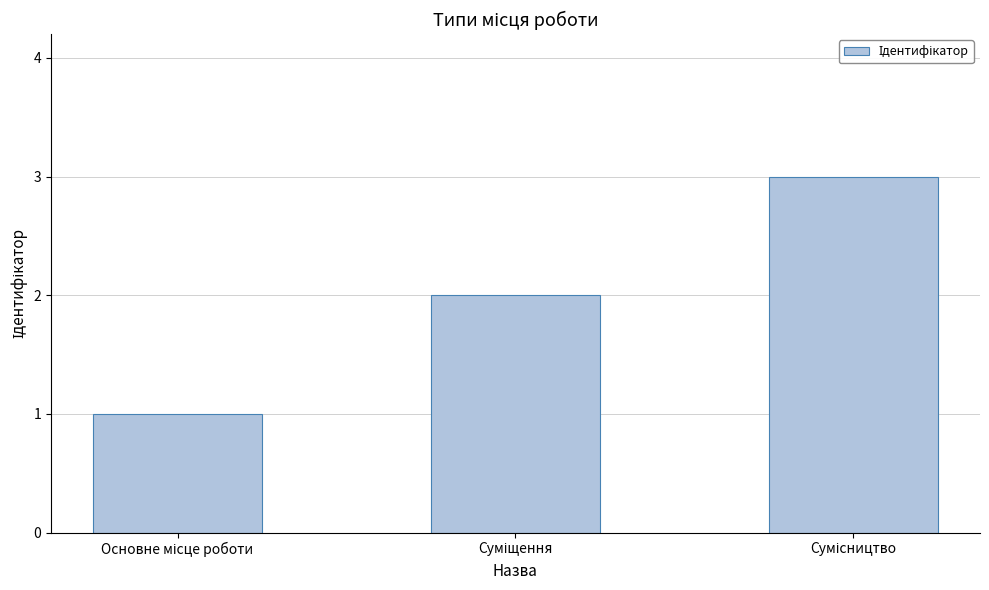

What is the sum of all values?

6